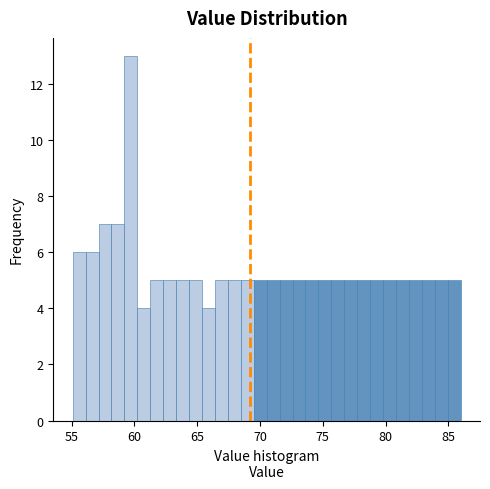

Around what value on the x-axis is the tallest bar? Give the approximate position of its centre, as read against the axis.

59.5